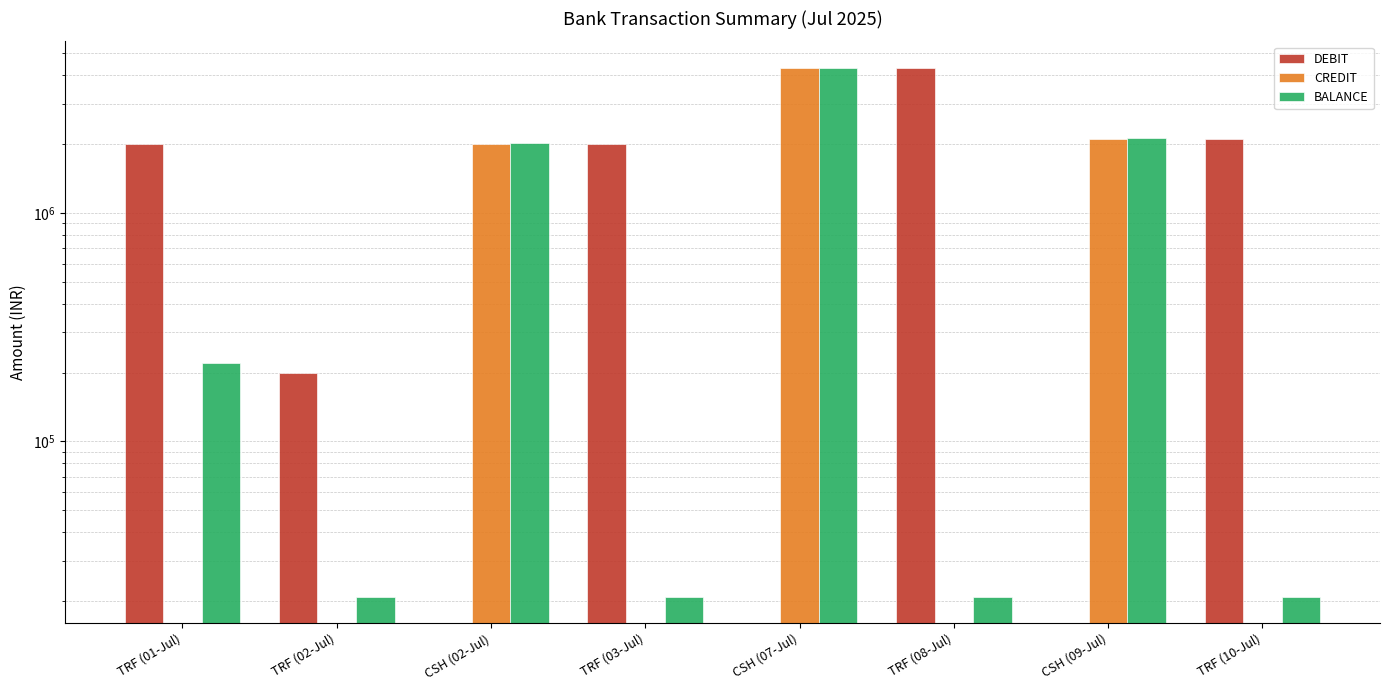

Are the bars grouped side by side (vs. stacked)?

Yes